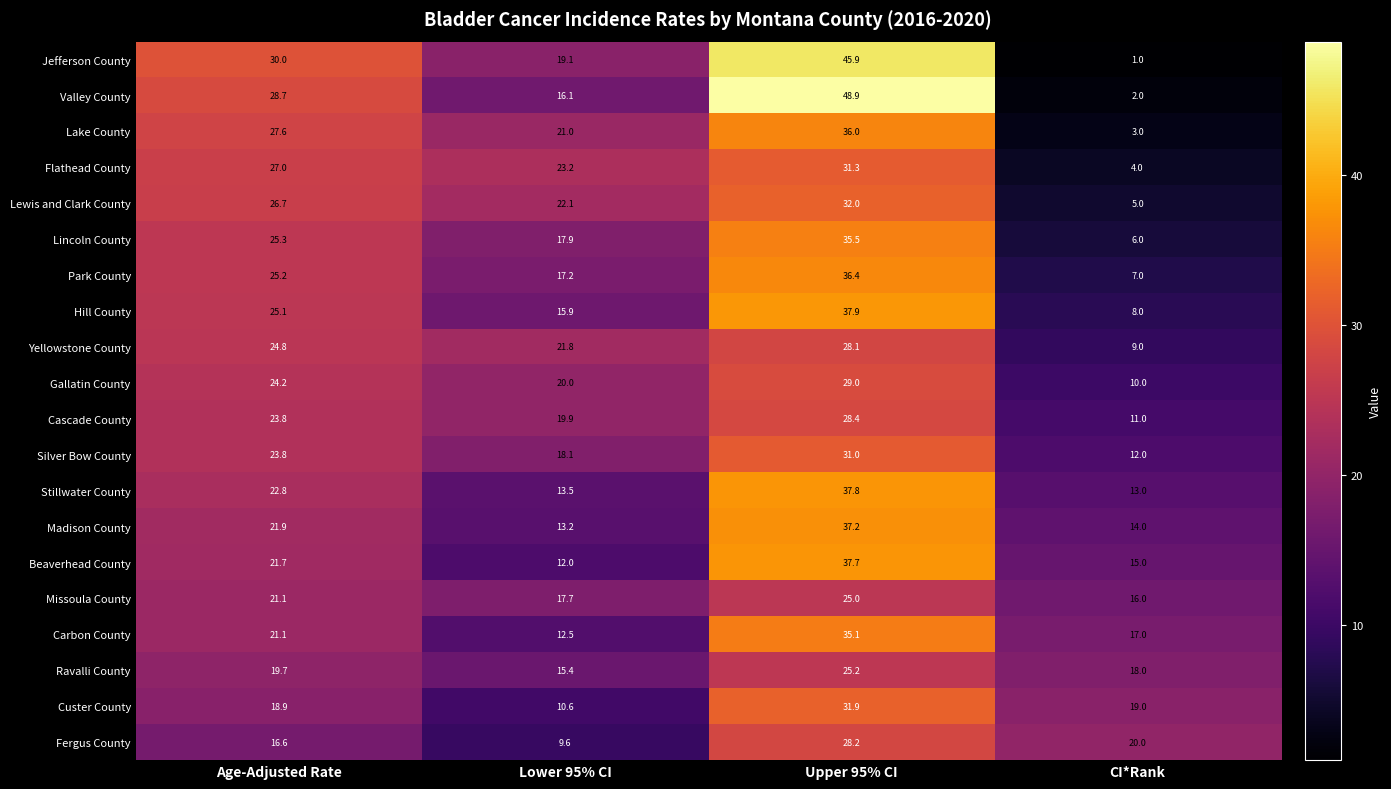

How many data points does each series have?

4